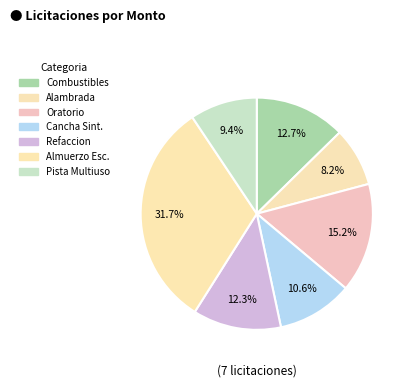

Which slice is the largest?

Almuerzo Esc.